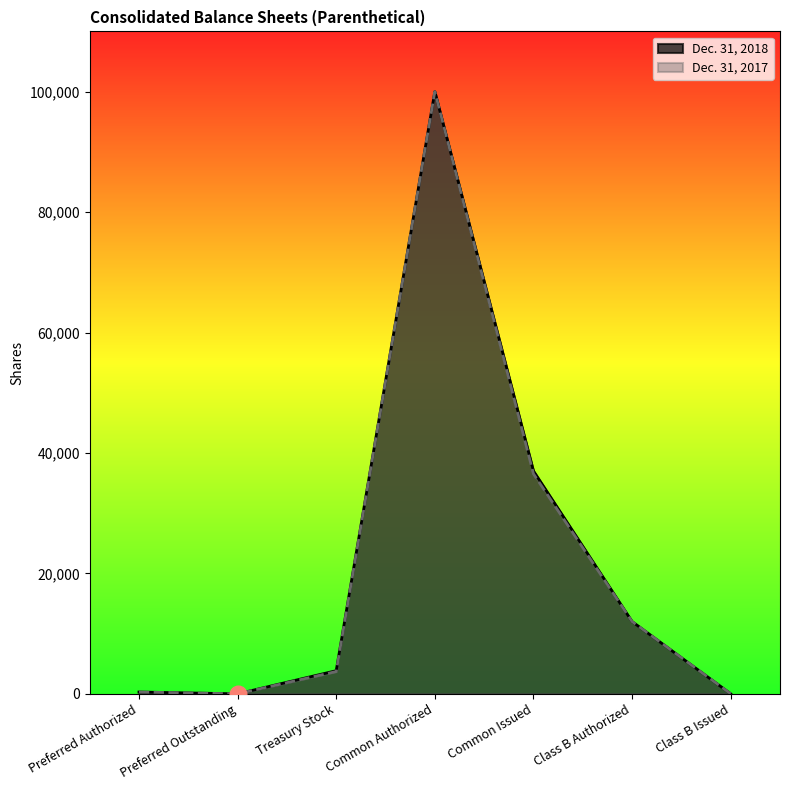

How many data points in Dec. 31, 2017 are above 3701?

3